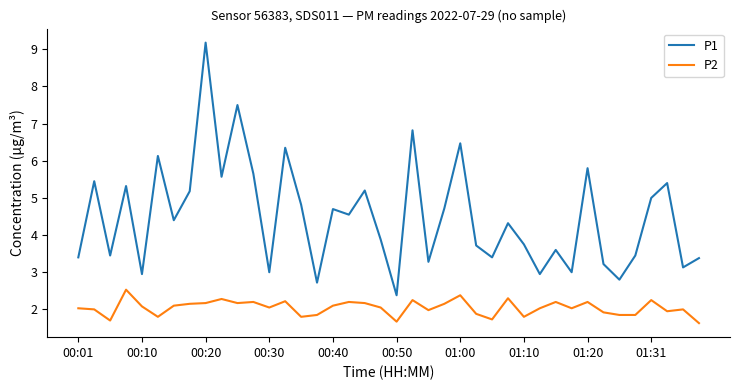

Which series has the largest total across all categories?

P1